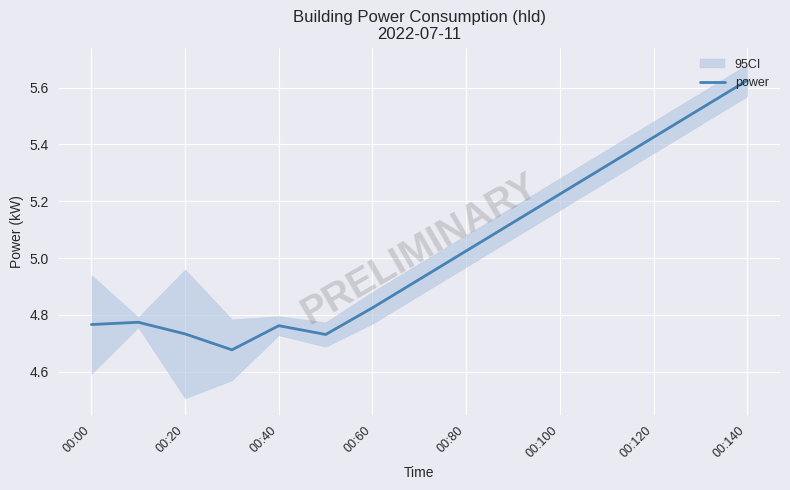

At which label is power closest to 5?

00:80